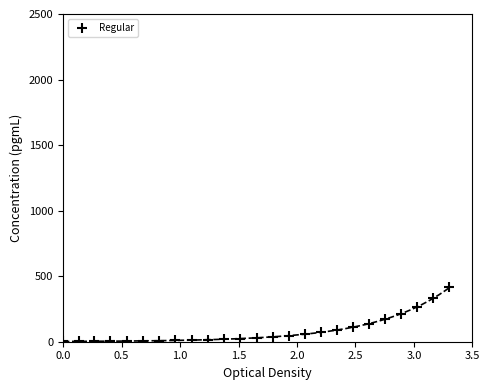

What is the range of Y values (max minus min)?

412.3